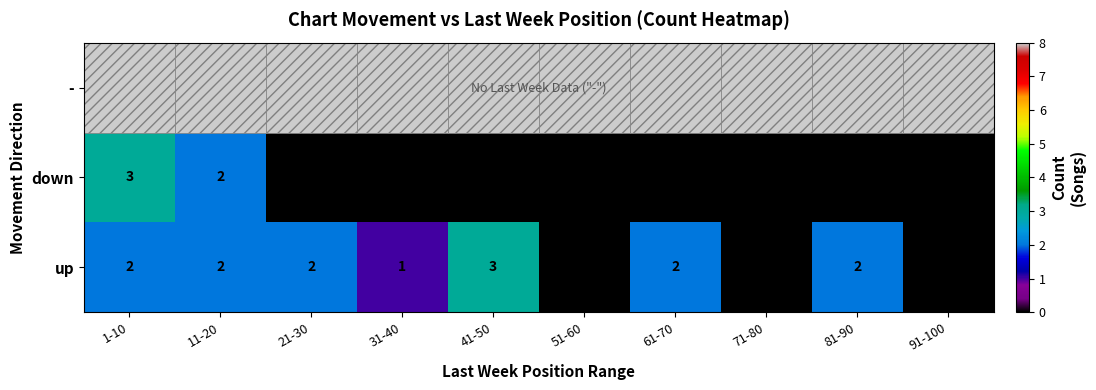

Which category has the highest value in the down series?

1-10